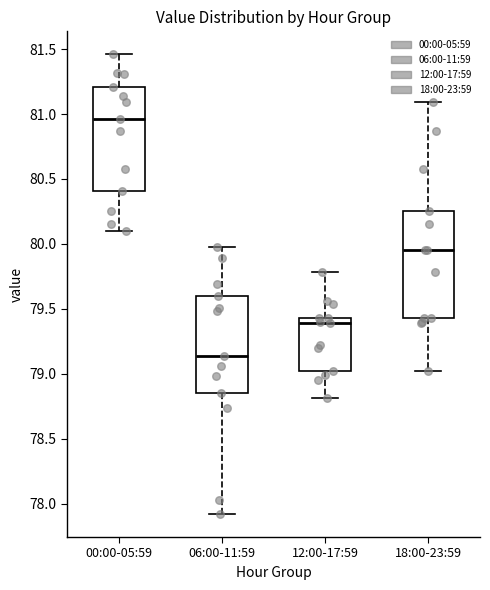

Reading left to right, read every box against the y-axis: the position of its median line, the range the box covers, and the ends of its whiskers. The values are not printed on the chart, so give them approximately, as read against the axis.

00:00-05:59: median 80.95, box 80.40 to 81.20, whiskers 80.10 to 81.45
06:00-11:59: median 79.15, box 78.85 to 79.60, whiskers 77.90 to 80.00
12:00-17:59: median 79.40, box 79.00 to 79.45, whiskers 78.80 to 79.80
18:00-23:59: median 79.95, box 79.45 to 80.25, whiskers 79.00 to 81.10